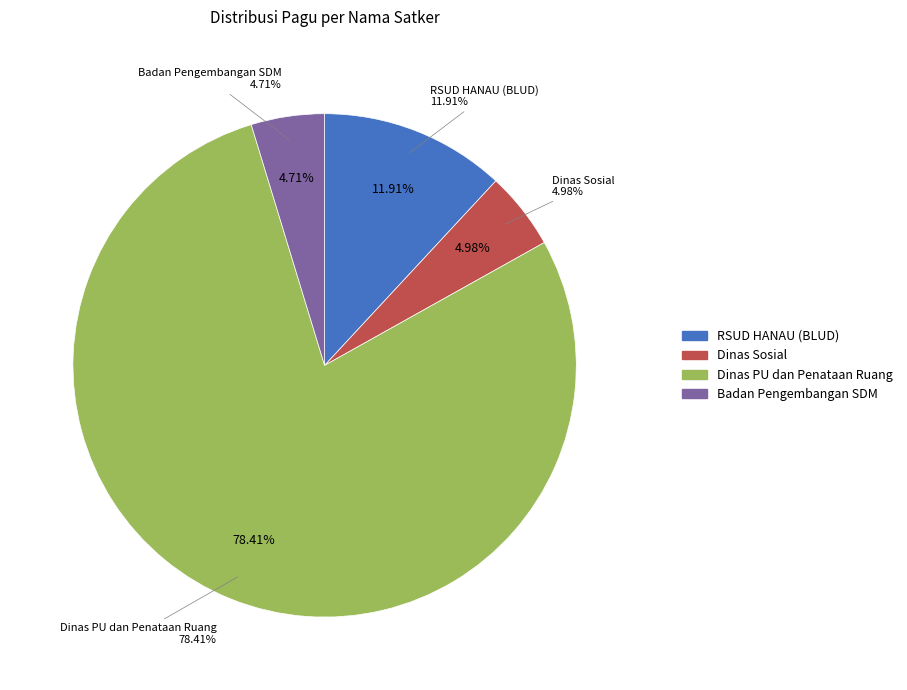

Is it true that Badan Pengembangan Sumber Daya Manusia is 1% of the pie?

False